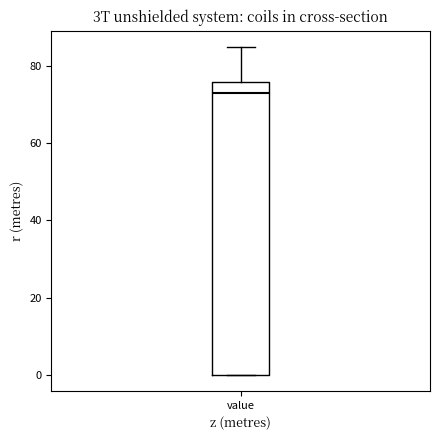

Transcribe this box plot: give where the median line is, the range the box spans, and where the two whiskers end, as read against the y-axis. The values are not printed on the chart, so give them approximately, as read against the axis.

median 74, box 0 to 76, whiskers 0 to 86